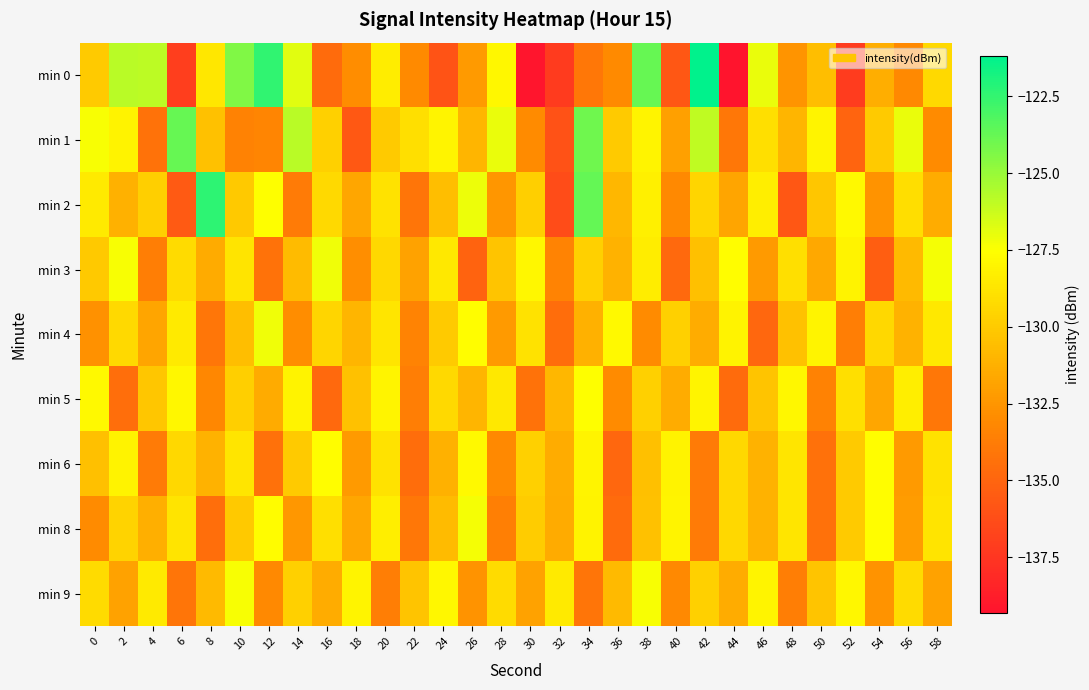

What is the difference between the highest and lowest values at 34?

10.5